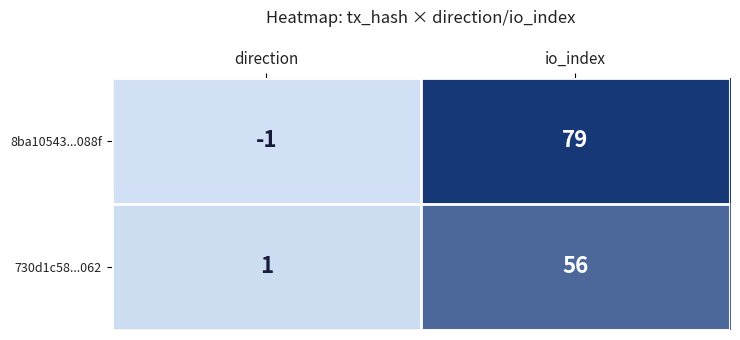

List the series in order of their peak value, highest first.

8ba10543...088f, 730d1c58...062